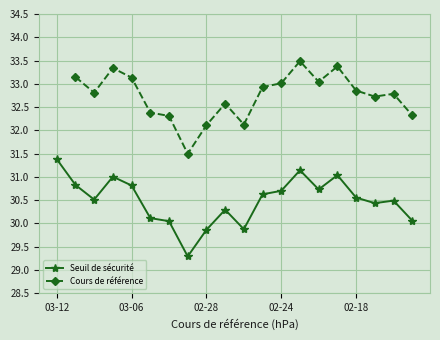

What is the difference between the Seuil de sécurité values at 02-24 and 03-06?

0.1